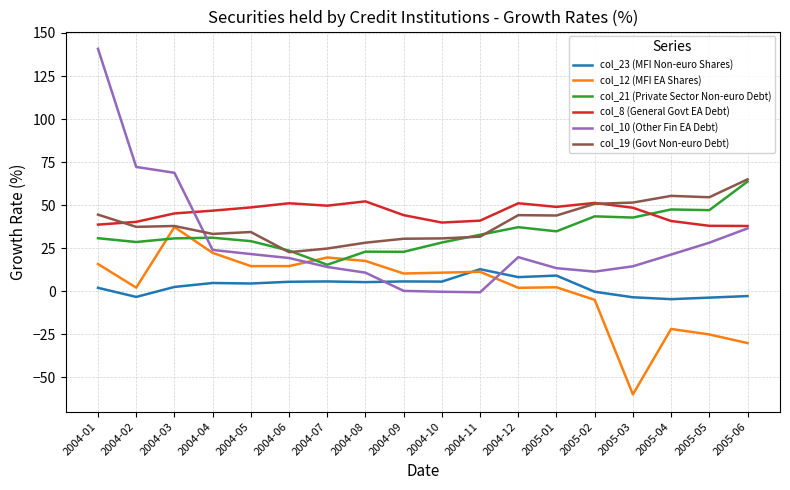

At which category does col_12 (MFI EA Shares) reach its first local peak?

2004-03